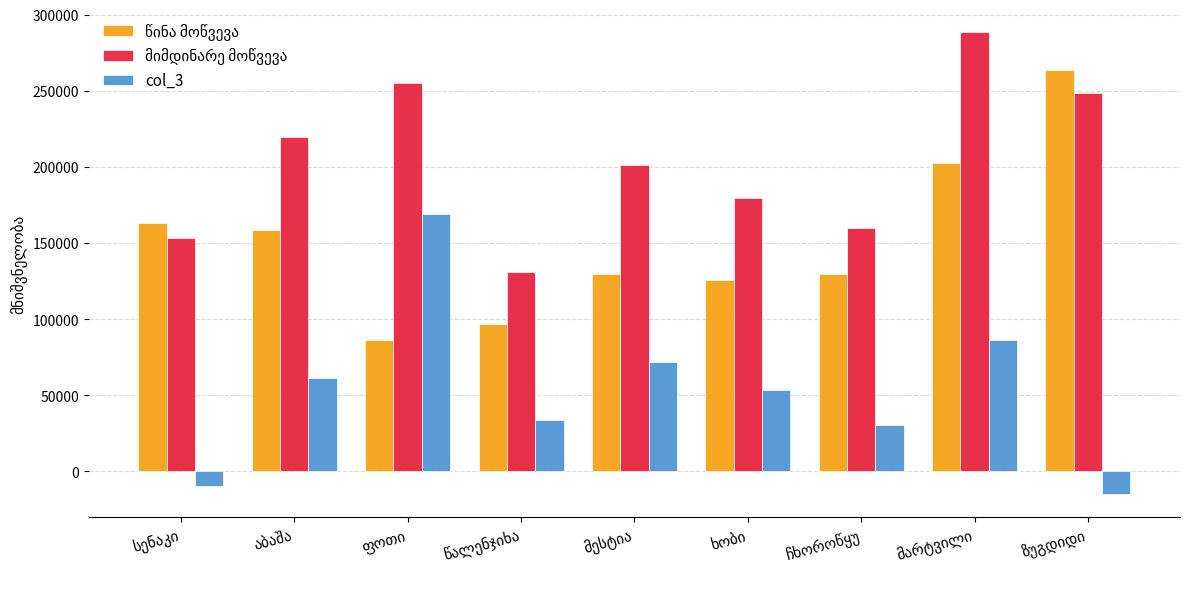

What is the difference between the second highest and minimum values in the col_3 series?

101160